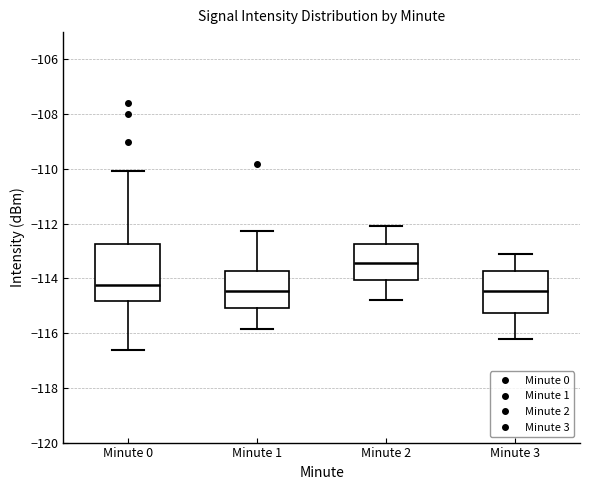

Where is the upper edge of the box for Minute 1 on the y-axis? The values are not printed on the chart, so give them approximately, as read against the axis.

-113.8